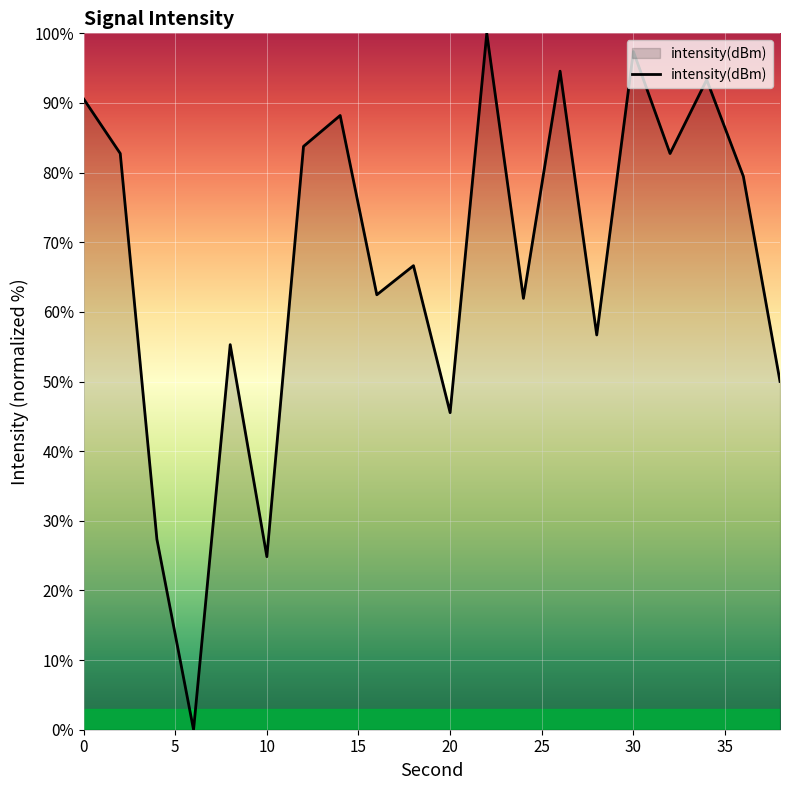

Reading left to right, list all the values displayed in this chart.

90.6	82.7	27.3	0.0	55.3	24.8	83.8	88.2	62.5	66.6	45.5	100.0	61.9	94.6	56.7	97.4	82.7	93.3	79.5	50.0